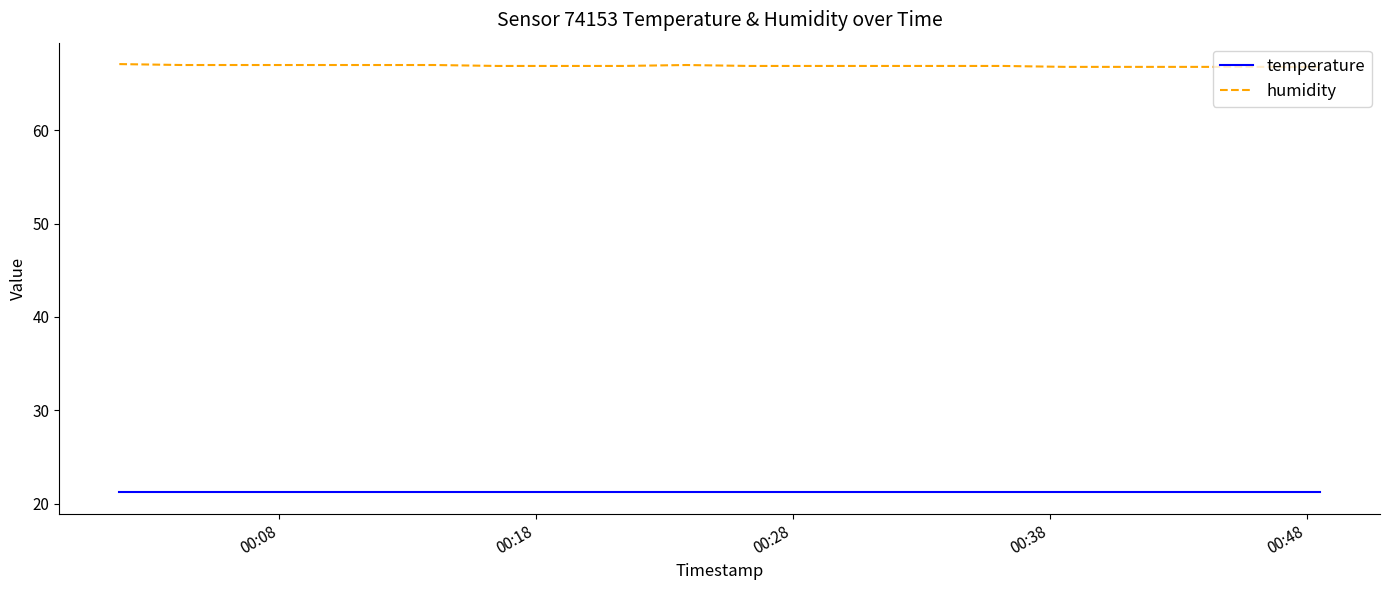

True or false: temperature and humidity cross at least once.

False